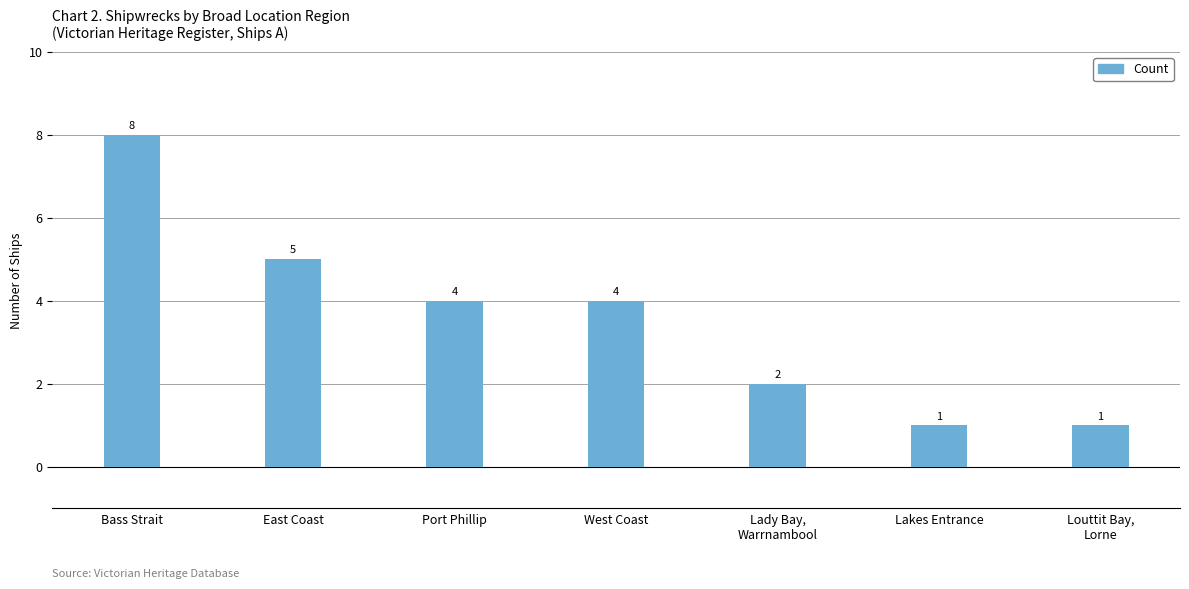

Count the values in the range 1 to 5.

6